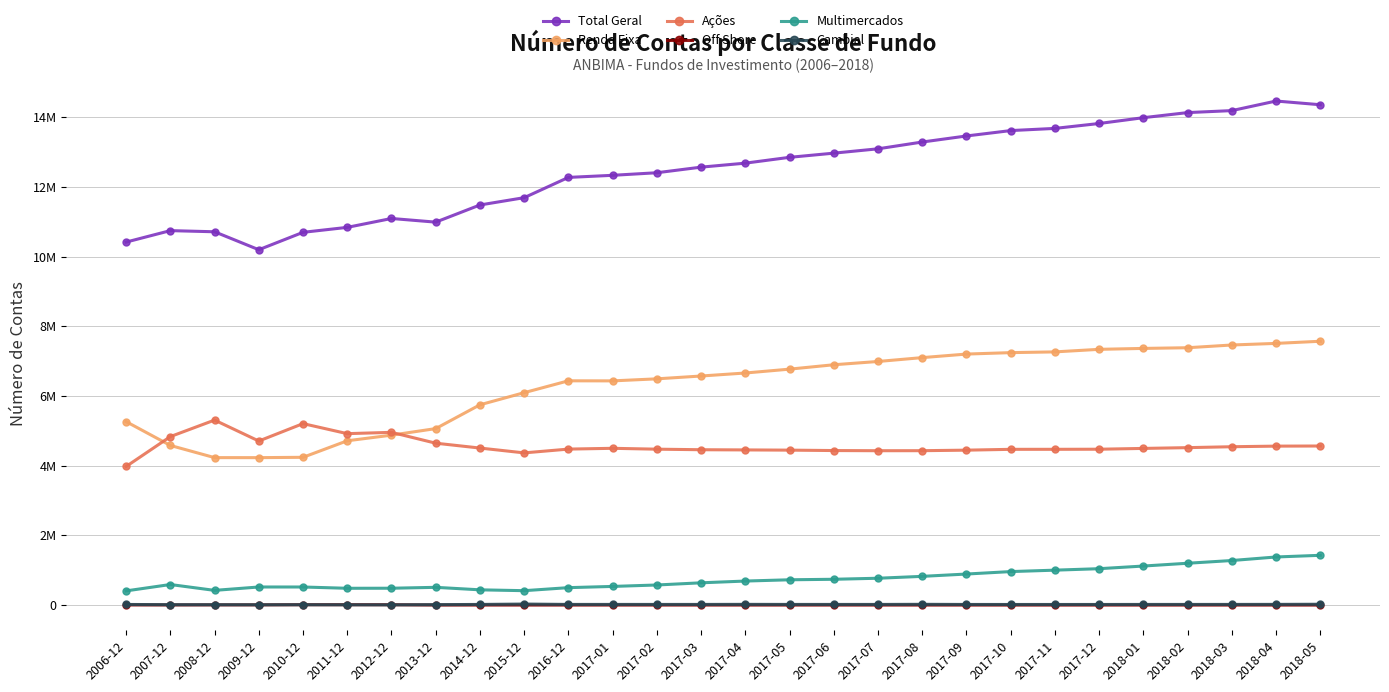

Reading left to right, transcribe all the data shown in this chart.

Total Geral: 2006-12=10415012	2007-12=10743765	2008-12=10710849	2009-12=10195650	2010-12=10695102	2011-12=10837247	2012-12=11092178	2013-12=10987354	2014-12=11479514	2015-12=11689217	2016-12=12270833	2017-01=12330672	2017-02=12404564	2017-03=12565176	2017-04=12679664	2017-05=12846785	2017-06=12966570	2017-07=13091059	2017-08=13285730	2017-09=13459479	2017-10=13614138	2017-11=13676543	2017-12=13817315	2018-01=13984126	2018-02=14130158	2018-03=14187190	2018-04=14462181	2018-05=14355744
Renda Fixa: 2006-12=5263671	2007-12=4580427	2008-12=4231017	2009-12=4230371	2010-12=4240062	2011-12=4714348	2012-12=4875642	2013-12=5063545	2014-12=5746770	2015-12=6094622	2016-12=6434890	2017-01=6432836	2017-02=6491465	2017-03=6572533	2017-04=6658720	2017-05=6769593	2017-06=6895404	2017-07=6989484	2017-08=7100297	2017-09=7201982	2017-10=7243262	2017-11=7264644	2017-12=7338034	2018-01=7364304	2018-02=7383904	2018-03=7462313	2018-04=7508304	2018-05=7569591
Ações: 2006-12=3976660	2007-12=4834037	2008-12=5307982	2009-12=4707081	2010-12=5206807	2011-12=4918818	2012-12=4956477	2013-12=4645123	2014-12=4505666	2015-12=4367070	2016-12=4475764	2017-01=4498236	2017-02=4473421	2017-03=4457553	2017-04=4452063	2017-05=4445834	2017-06=4433962	2017-07=4429153	2017-08=4430077	2017-09=4445218	2017-10=4468891	2017-11=4469444	2017-12=4472095	2018-01=4495133	2018-02=4517367	2018-03=4543525	2018-04=4560813	2018-05=4564437
Off Shore: 2006-12=3567	2007-12=3869	2008-12=5817	2009-12=6146	2010-12=10873	2011-12=10914	2012-12=10266	2013-12=952	2014-12=819	2015-12=607	2016-12=524	2017-01=638	2017-02=599	2017-03=623	2017-04=514	2017-05=605	2017-06=600	2017-07=305	2017-08=486	2017-09=503	2017-10=245	2017-11=363	2017-12=223	2018-01=346	2018-02=327	2018-03=328	2018-04=220	2018-05=99
Multimercados: 2006-12=407461	2007-12=590235	2008-12=422114	2009-12=519356	2010-12=519139	2011-12=482175	2012-12=483775	2013-12=509595	2014-12=437964	2015-12=413416	2016-12=500561	2017-01=535627	2017-02=576799	2017-03=639385	2017-04=689715	2017-05=726082	2017-06=740793	2017-07=770390	2017-08=824468	2017-09=890944	2017-10=961387	2017-11=1002304	2017-12=1044473	2018-01=1120417	2018-02=1200581	2018-03=1278762	2018-04=1380495	2018-05=1428164
Cambial: 2006-12=18428	2007-12=11721	2008-12=10564	2009-12=9227	2010-12=10245	2011-12=8291	2012-12=7048	2013-12=12961	2014-12=18739	2015-12=29532	2016-12=19158	2017-01=19106	2017-02=18866	2017-03=18935	2017-04=21072	2017-05=19060	2017-06=18859	2017-07=18699	2017-08=22066	2017-09=18170	2017-10=17612	2017-11=17535	2017-12=17747	2018-01=18666	2018-02=18844	2018-03=19284	2018-04=20245	2018-05=24207